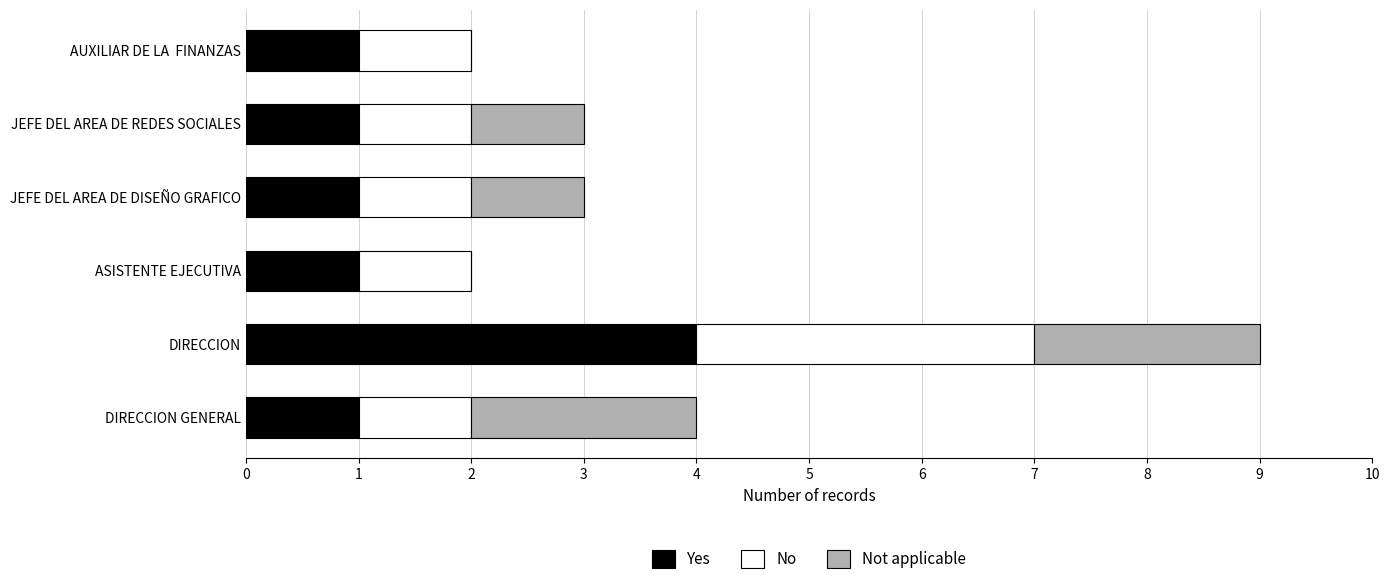

What is the total value across all series at DIRECCION?

9